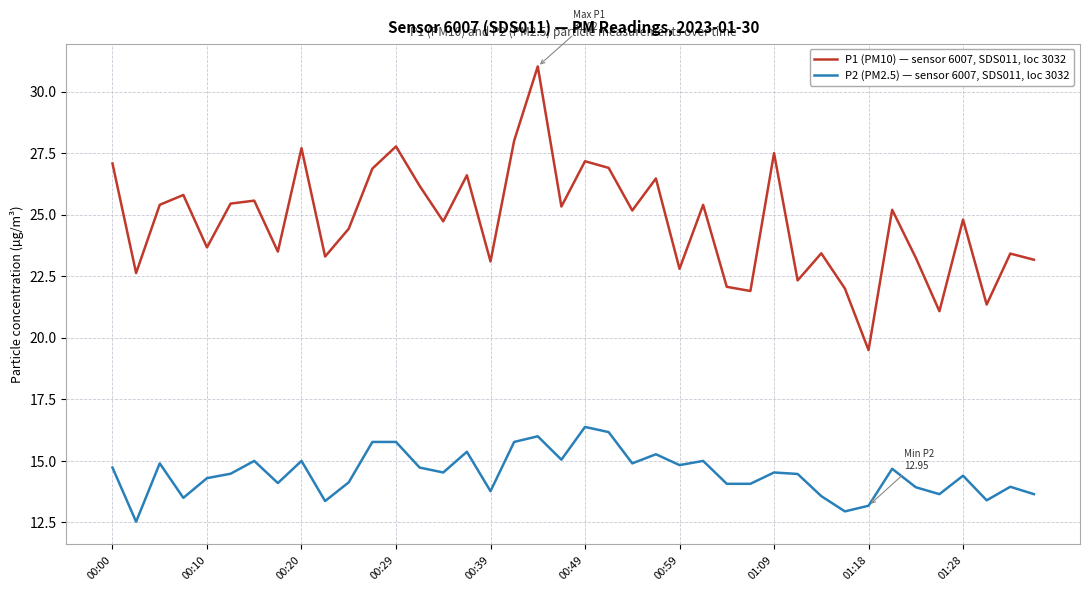

True or false: P1 (PM10) — sensor 6007, SDS011, loc 3032 and P2 (PM2.5) — sensor 6007, SDS011, loc 3032 intersect in this chart.

False